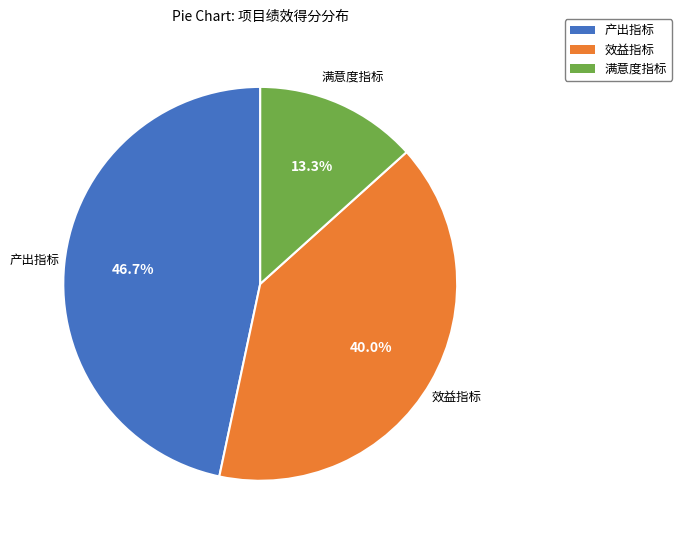

To the nearest percent, what is the difference between the largest and smallest slice percentages?

33%